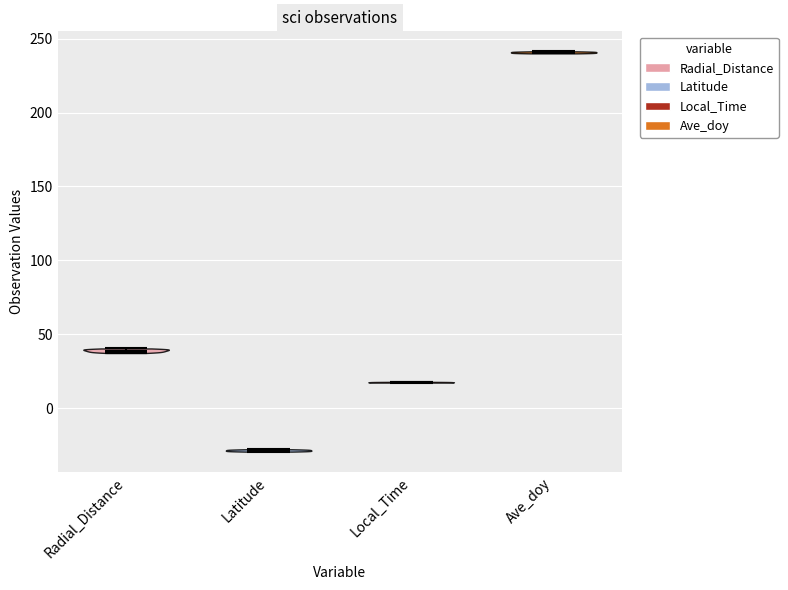

Reading left to right, read every violin against the y-axis: where its median line is, and the lowest and highest points it reaches. The values are not printed on the chart, so give them approximately, as read against the axis.

Radial_Distance: median line 40, lowest point 35, highest point 40
Latitude: median line -30, lowest point -30, highest point -30
Local_Time: median line 20, lowest point 15, highest point 20
Ave_doy: median line 240, lowest point 240, highest point 240